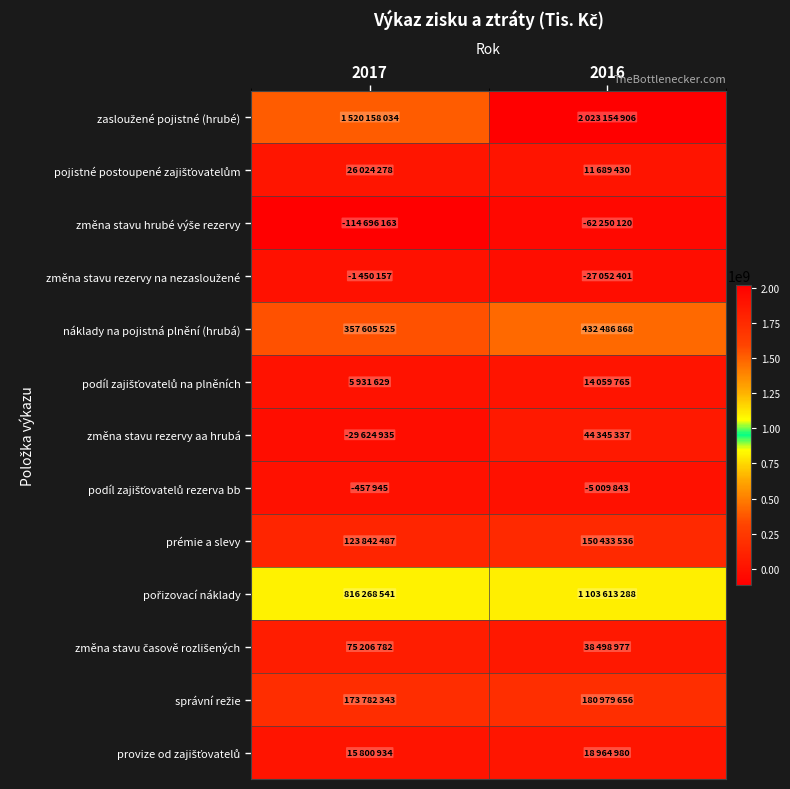

What is the greatest value displayed?

2023154906